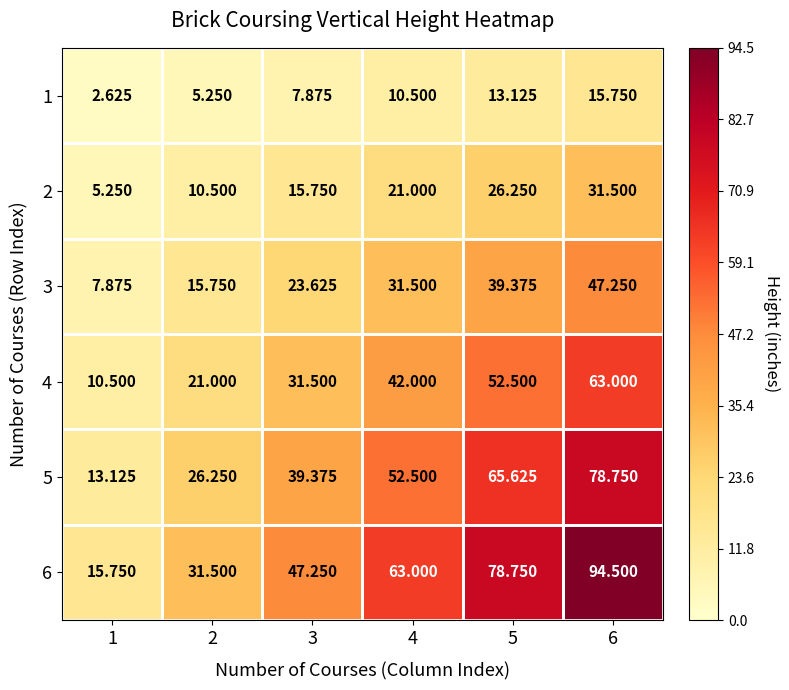

Is the value of 4 at 5 greater than the value of 5 at 6?

No